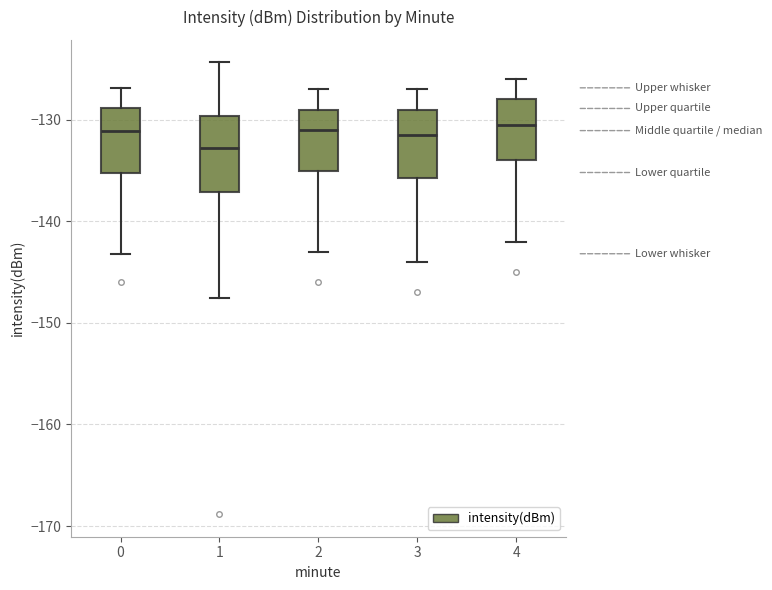

Reading left to right, read every box against the y-axis: the position of its median line, the range the box covers, and the ends of its whiskers. The values are not printed on the chart, so give them approximately, as read against the axis.

0: median -131, box -135 to -129, whiskers -143 to -127
1: median -133, box -137 to -130, whiskers -148 to -124
2: median -131, box -135 to -129, whiskers -143 to -127
3: median -131, box -136 to -129, whiskers -144 to -127
4: median -130, box -134 to -128, whiskers -142 to -126